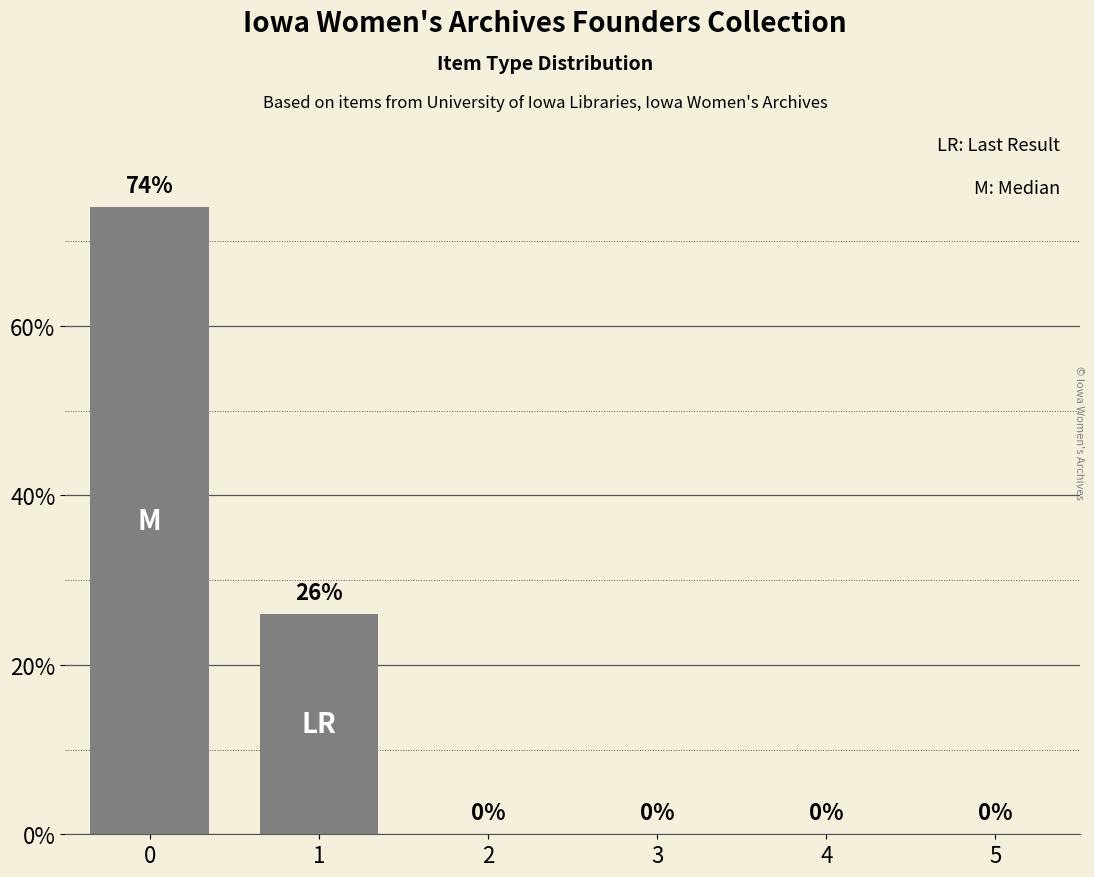

How many data points are above 0?

2